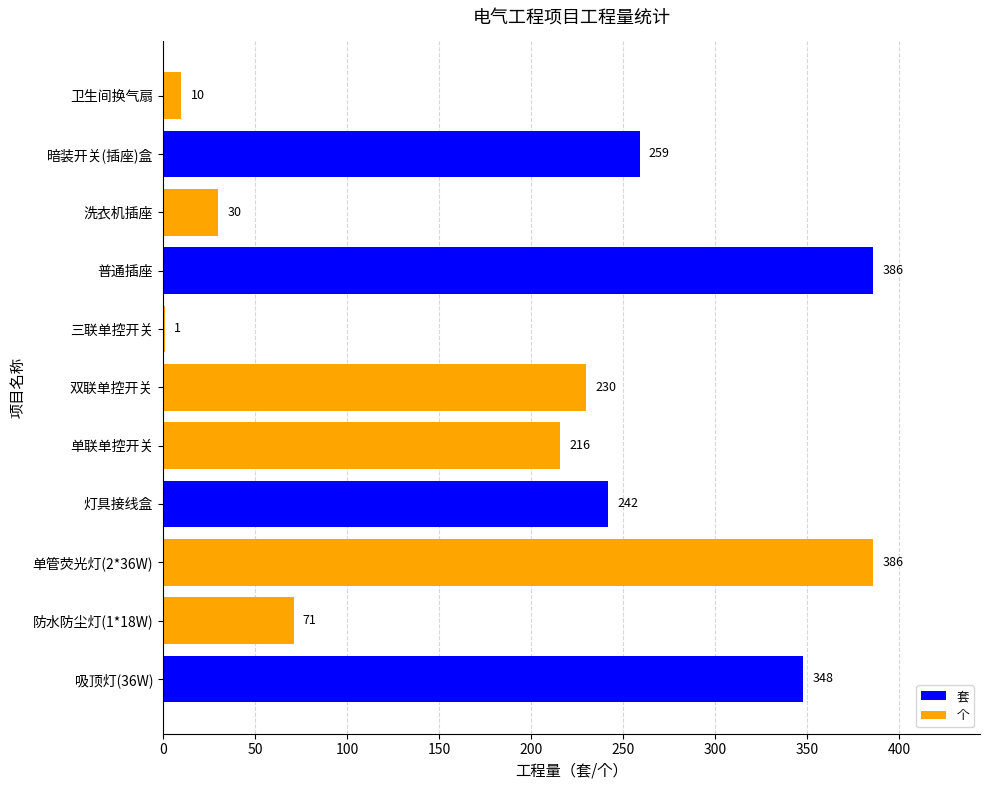

What is the maximum value shown in the chart?

386